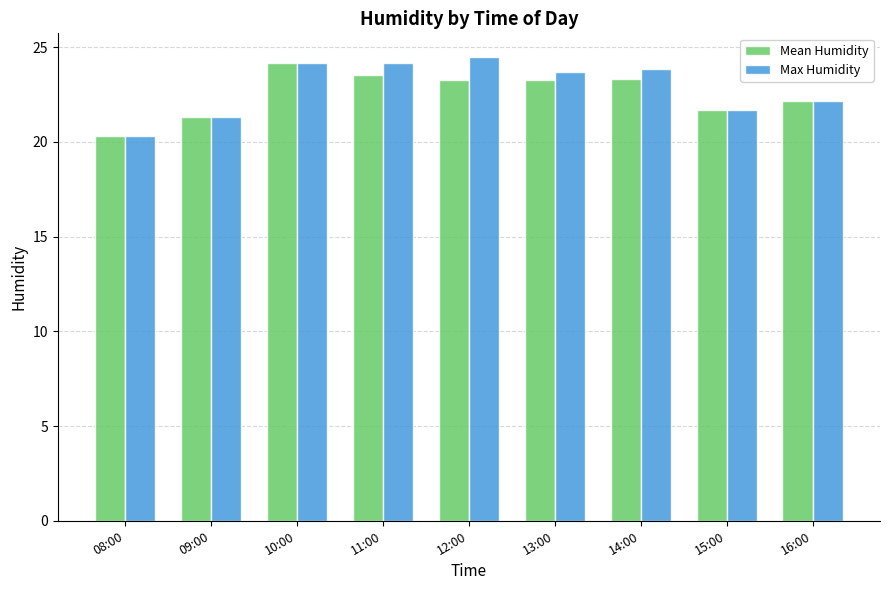

What position from the right is 08:00?

9